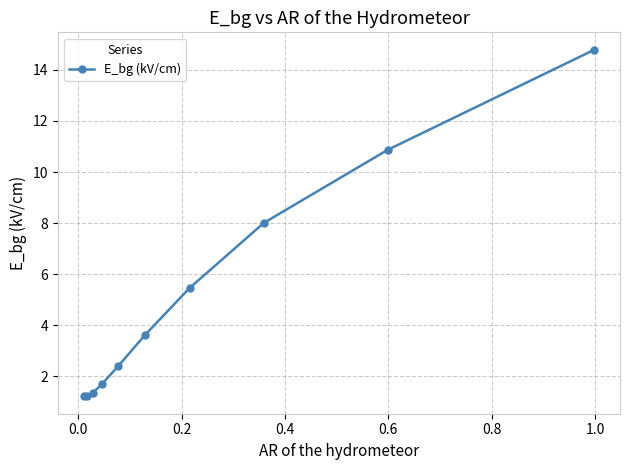

True or false: the data has more than 2 interior local peaks.

False